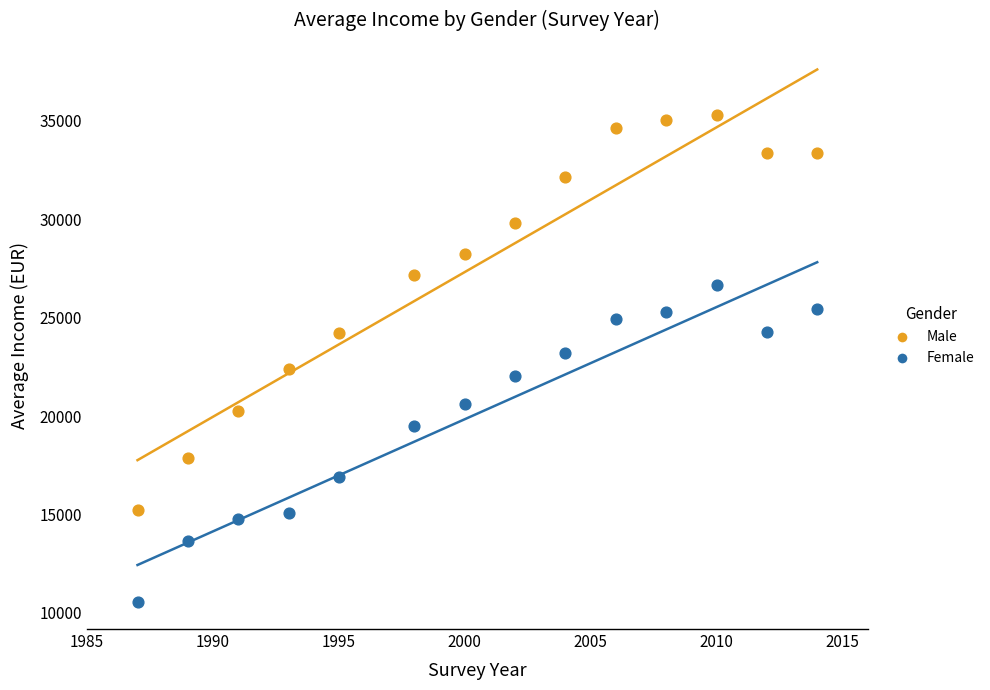

What is the X range (max minus min) for the scatter plot?

27